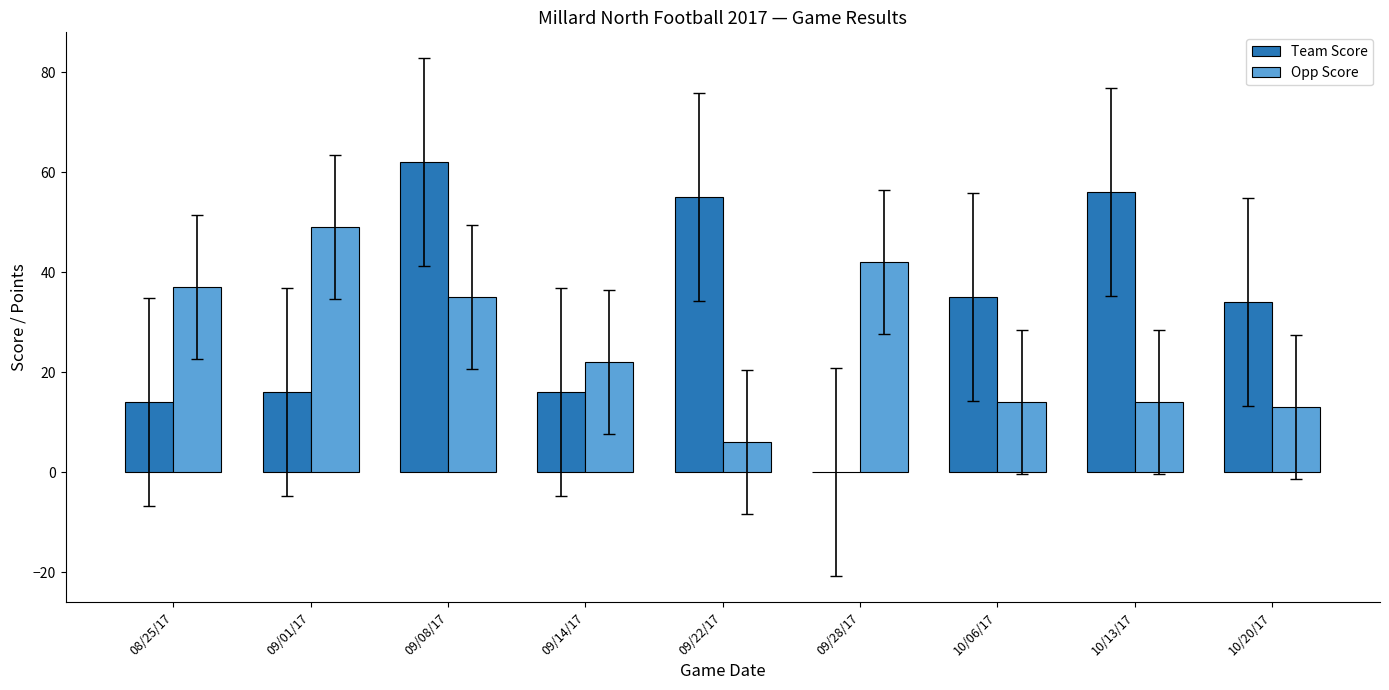

At which category does the chart reach its peak across all series?

09/08/17